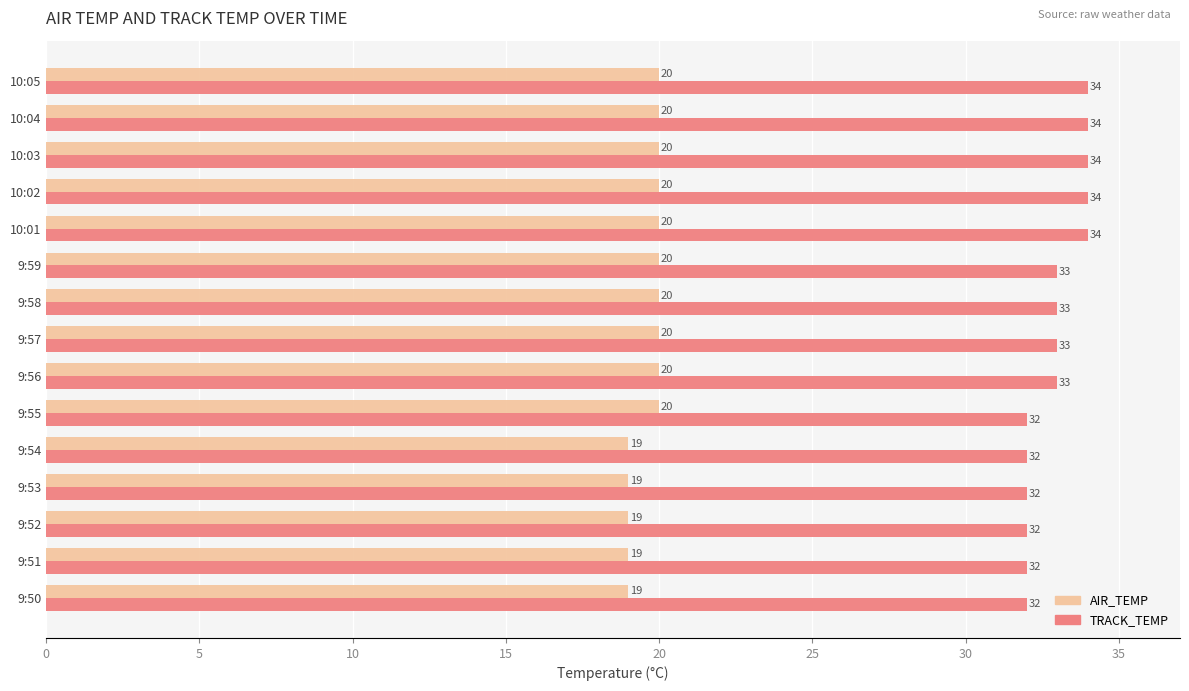

What are all the series names shown in the legend?

AIR_TEMP, TRACK_TEMP